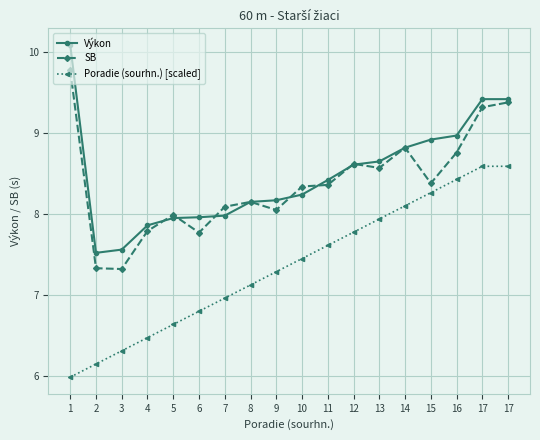

What is the difference between the highest and lowest values at 16?

0.5